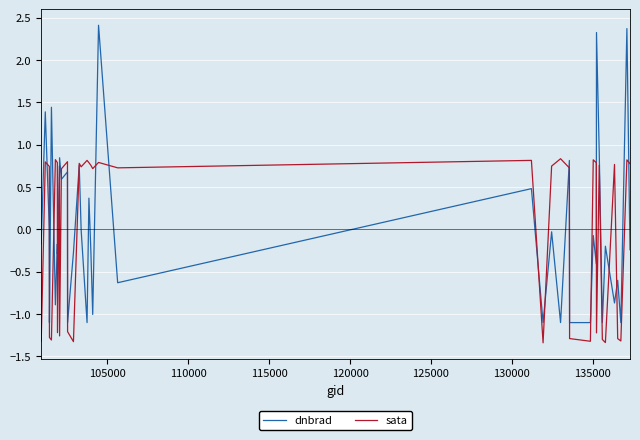

Which series has the widest spread of values?

dnbrad